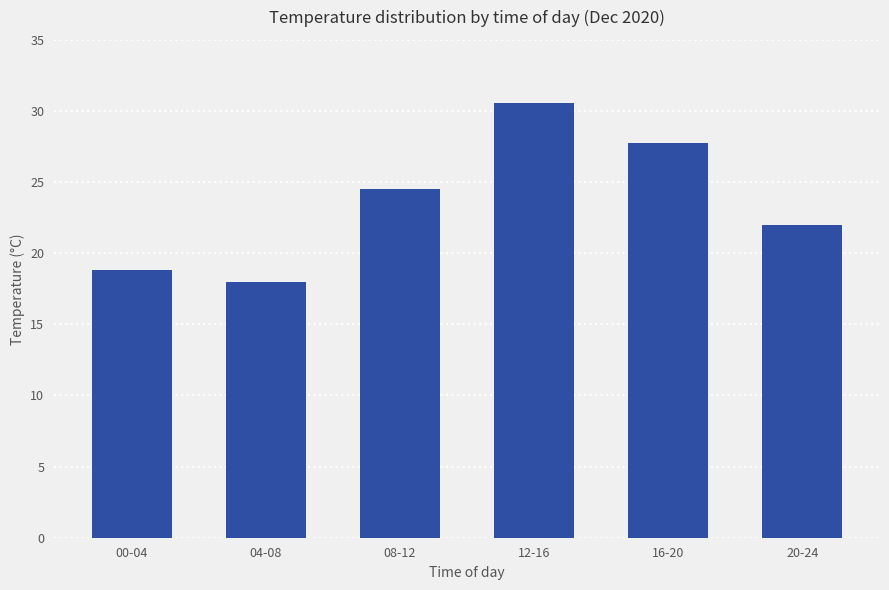

What is the change in value from 00-04 to 20-24?

+3.2